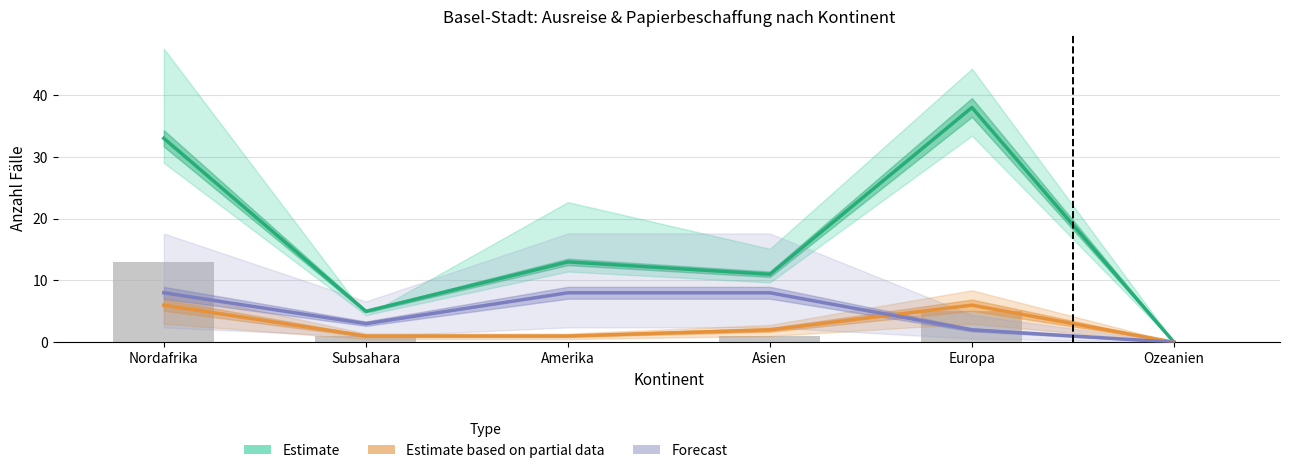

Reading left to right, extract all data points from this chart.

Estimate: 33	5	13	11	38	0
Estimate based on partial data: 6	1	1	2	6	0
Forecast: 8	3	8	8	2	0